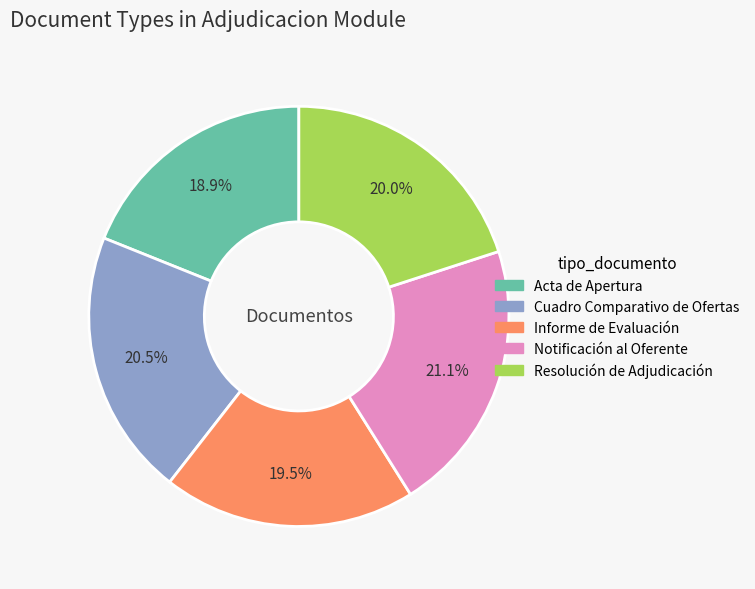

What is the largest slice in the pie chart?

Notificación al Oferente